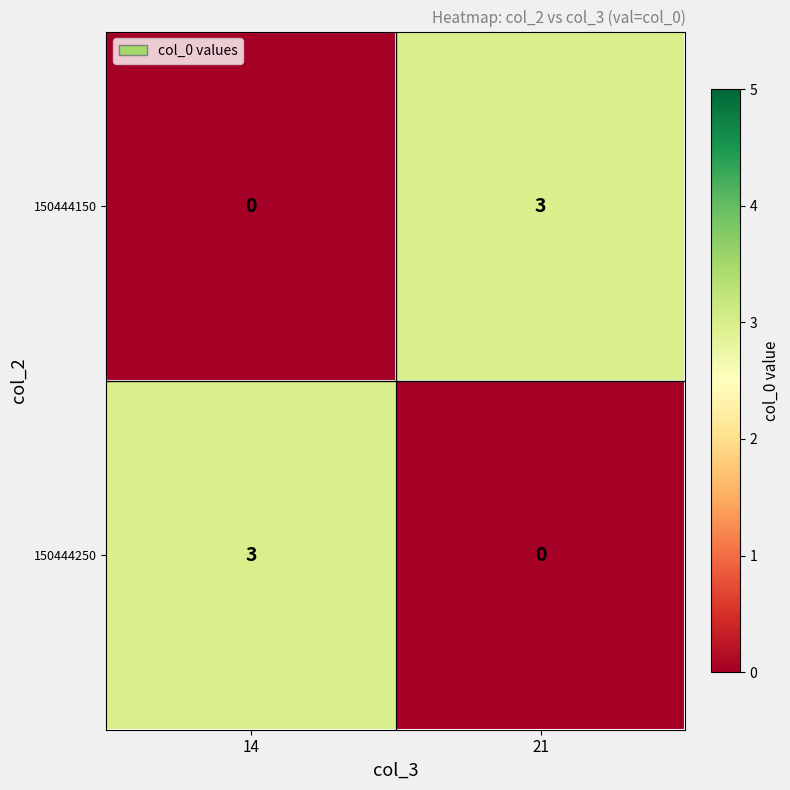

What is the total value across all series at 21?

3